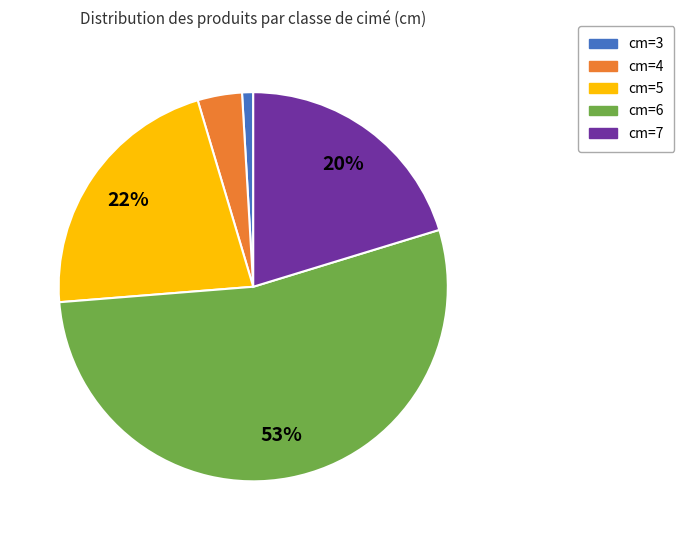

What percentage is the cm=4 slice, to the nearest percent?

4%